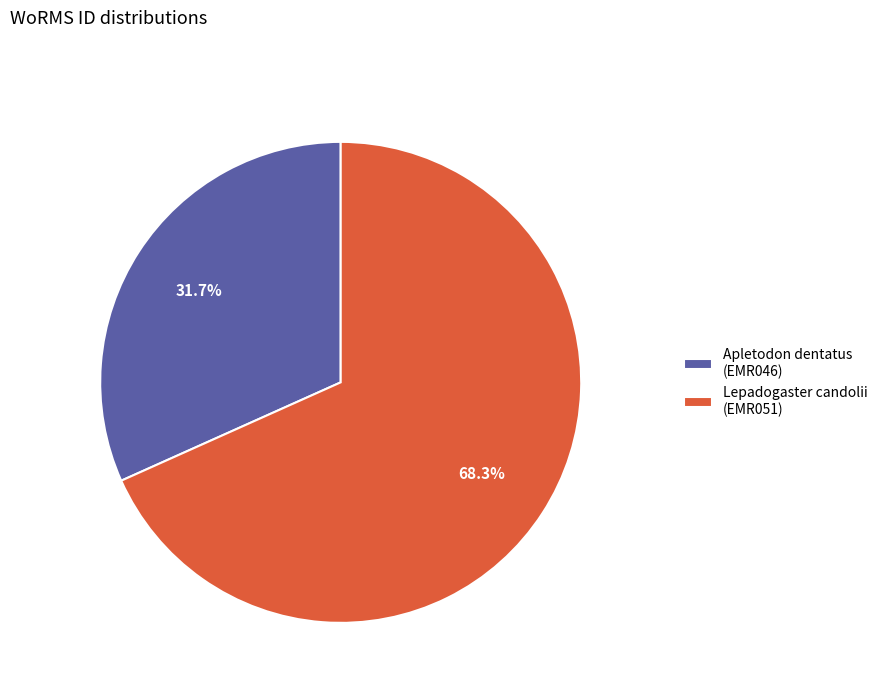

To the nearest percent, what is the average slice percentage?

50%